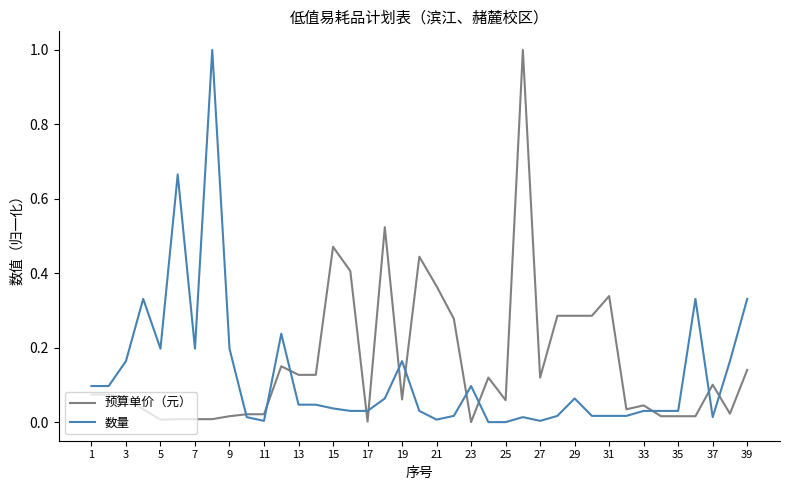

What is the maximum value for 数量?

1.0